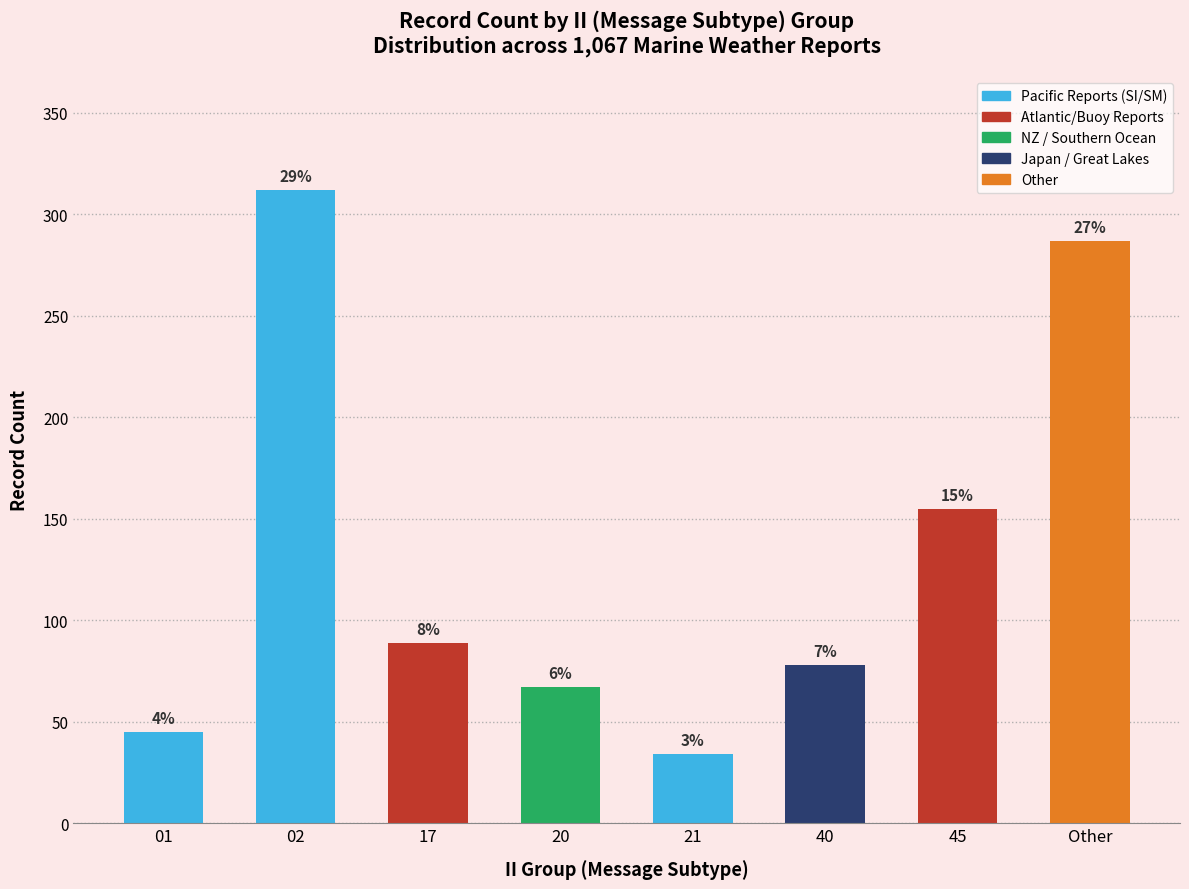

List the labels in order of value, smallest first.

21, 01, 20, 40, 17, 45, Other, 02